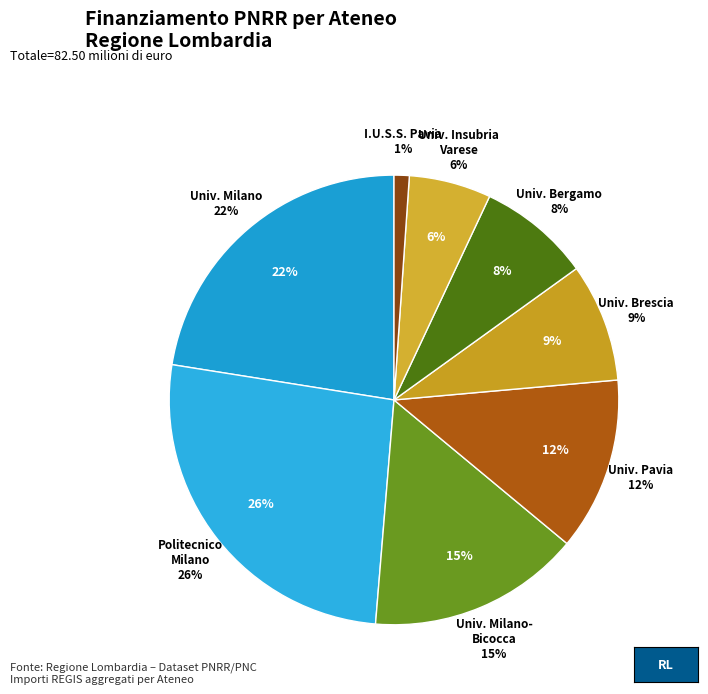

Do UNIVERSITA DEGLI STUDI DI MILANO-BICOCCA and UNIVERSITA DEGLI STUDI DI PAVIA together represent more than half of the pie?

No